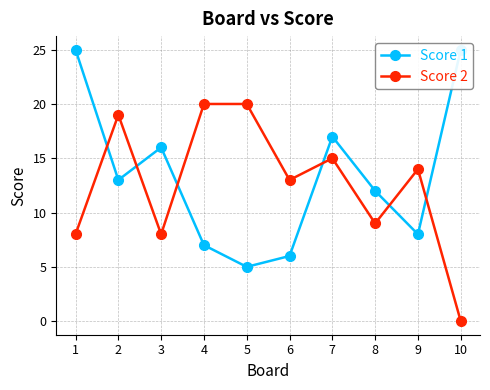

What are all the series names shown in the legend?

Score 1, Score 2